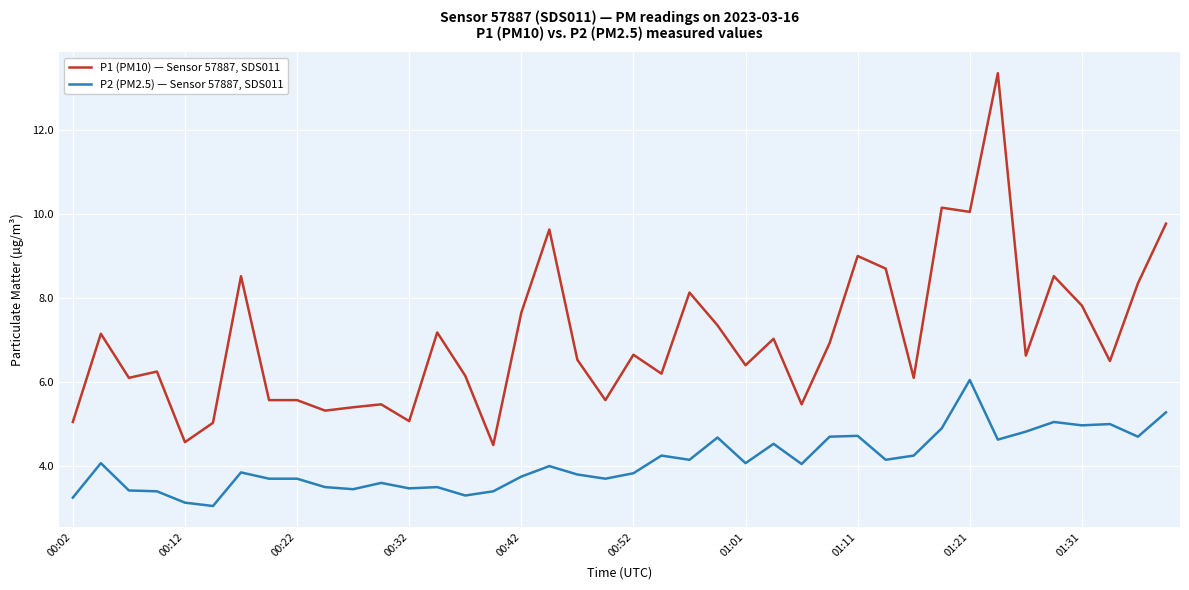

True or false: P1 (PM10) — Sensor 57887, SDS011 and P2 (PM2.5) — Sensor 57887, SDS011 cross at least once.

False